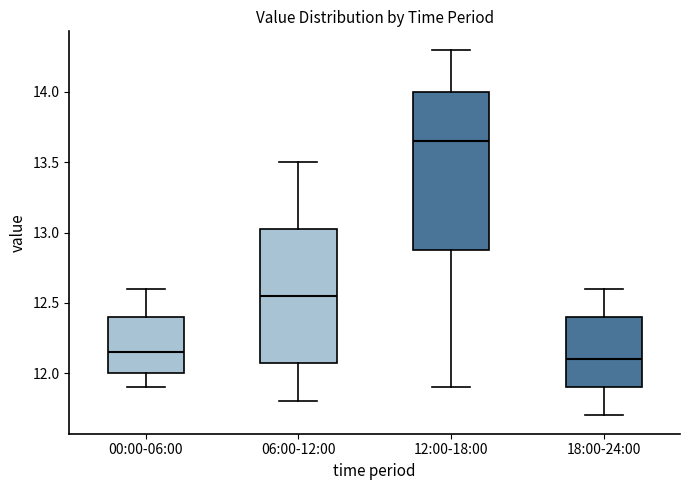

Reading left to right, transcribe this box plot: for each box, give where its median line is, the range the box spans, and where its two whiskers end, as read against the y-axis. The values are not printed on the chart, so give them approximately, as read against the axis.

00:00-06:00: median 12.15, box 12.00 to 12.40, whiskers 11.90 to 12.60
06:00-12:00: median 12.55, box 12.10 to 13.05, whiskers 11.80 to 13.50
12:00-18:00: median 13.65, box 12.90 to 14.00, whiskers 11.90 to 14.30
18:00-24:00: median 12.10, box 11.90 to 12.40, whiskers 11.70 to 12.60